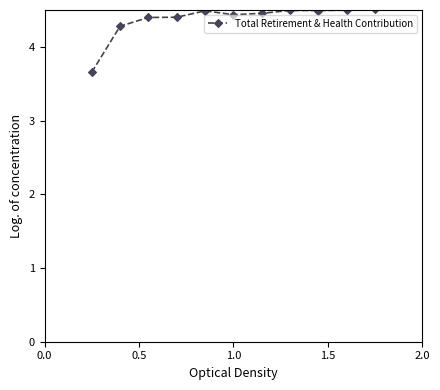

How many series are shown in this chart?

1